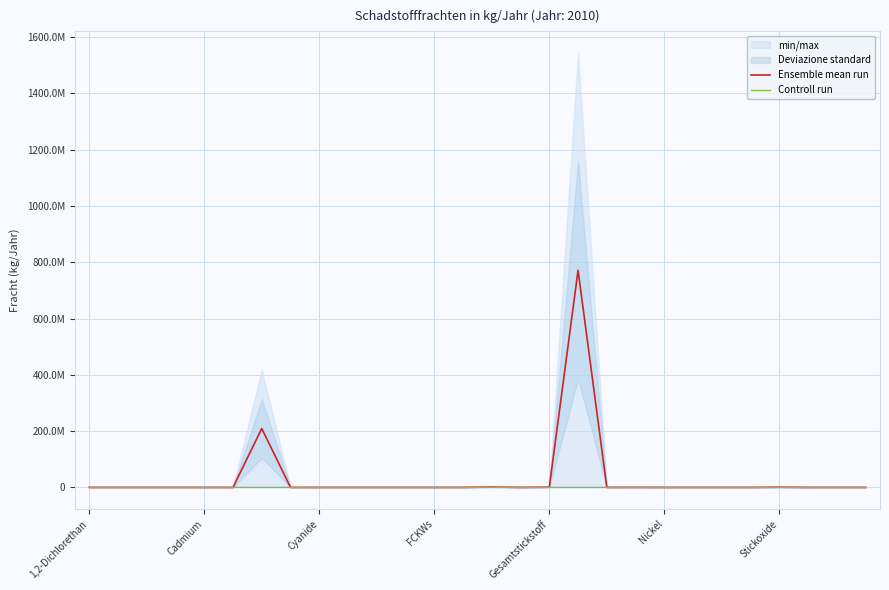

The Ensemble mean run series shows 20826.3 at Cadmium. True or false?

False